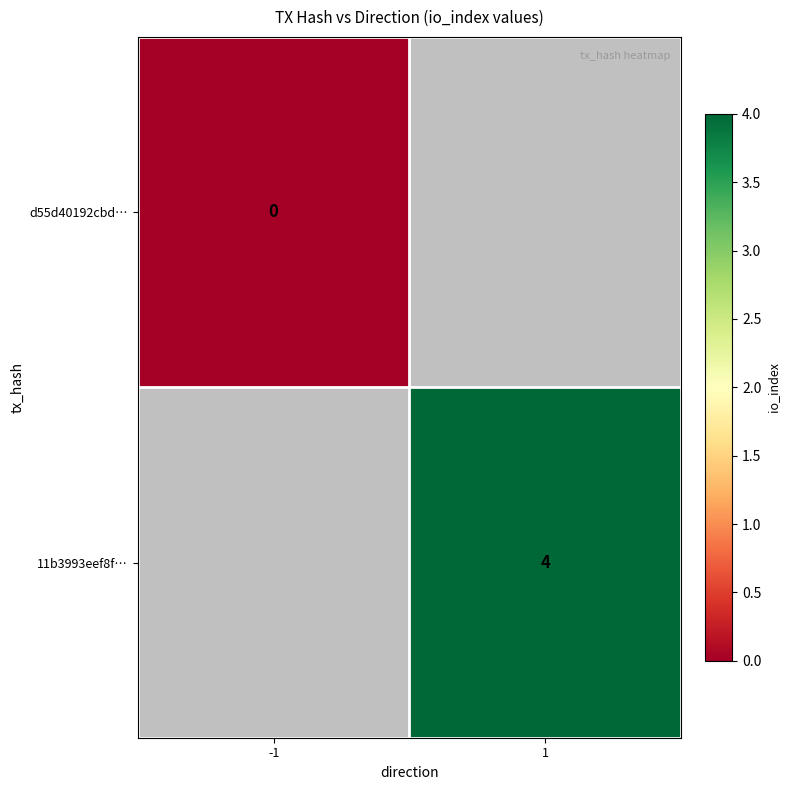

True or false: 11b3993eef8f… has a value of 7 at 1.

False